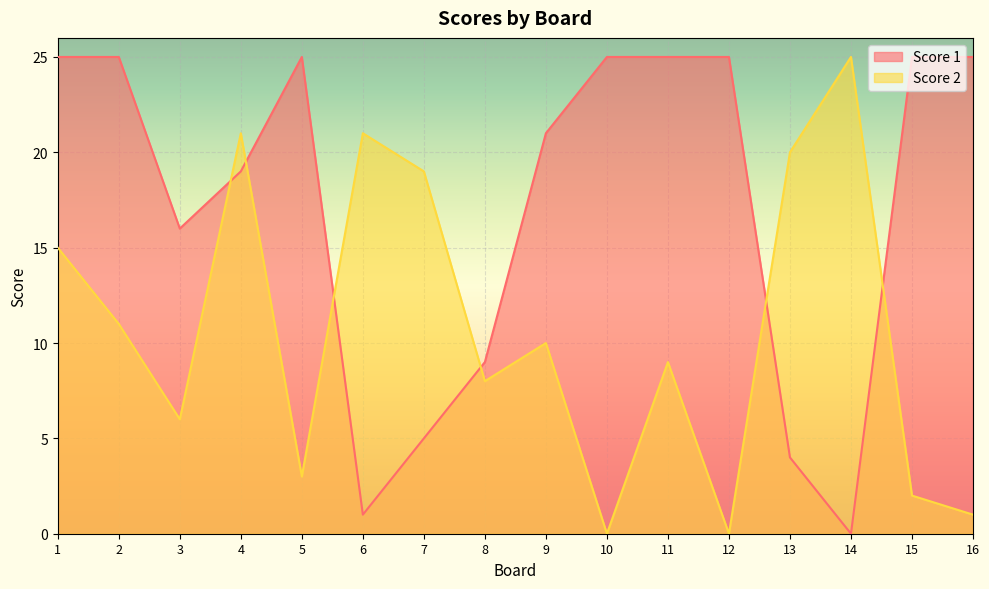

Which series has the largest total across all categories?

Score 1